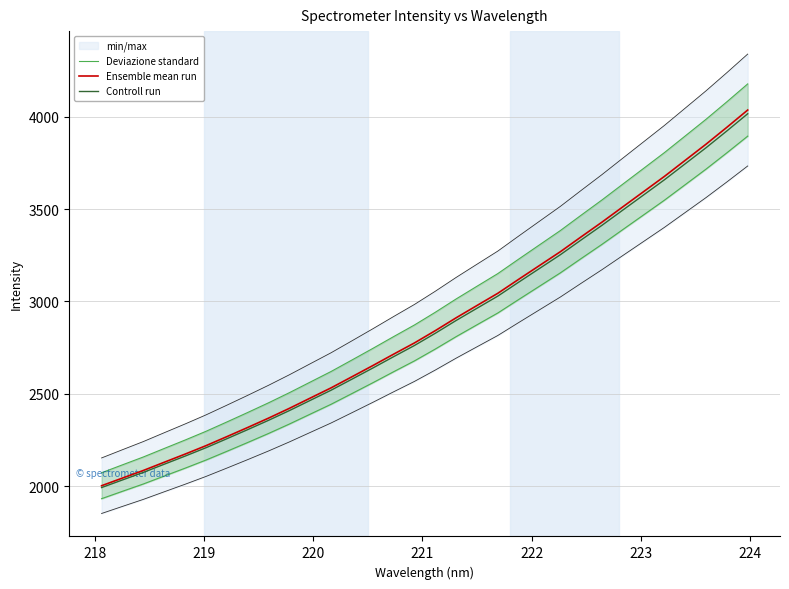

What is the minimum value for Controll run?

1993.1